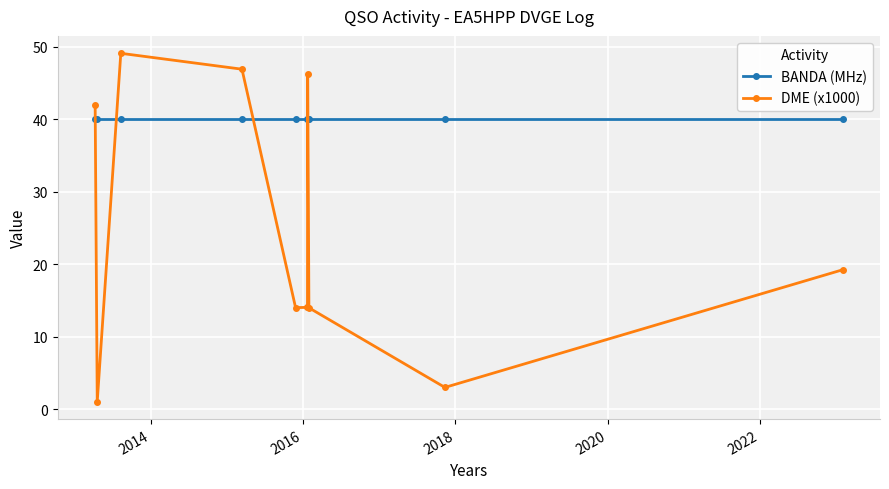

Rank the series by their average value, from lowest to highest.

DME (x1000), BANDA (MHz)